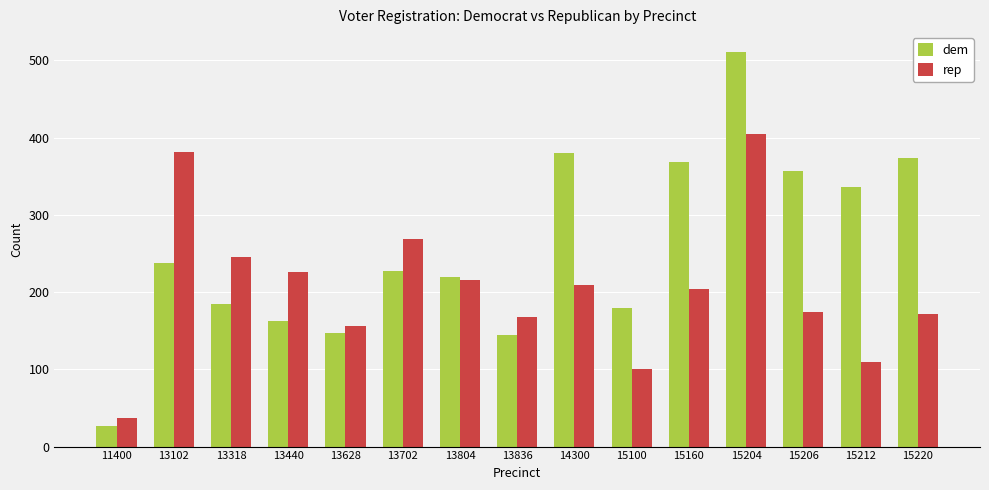

Which series has the widest spread of values?

dem